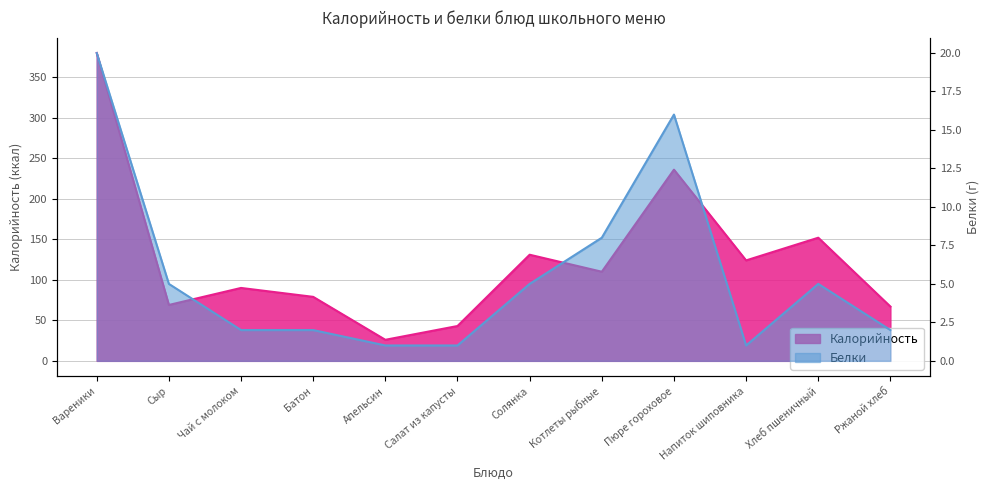

What is the label of the 5th point from the left?

Апельсин